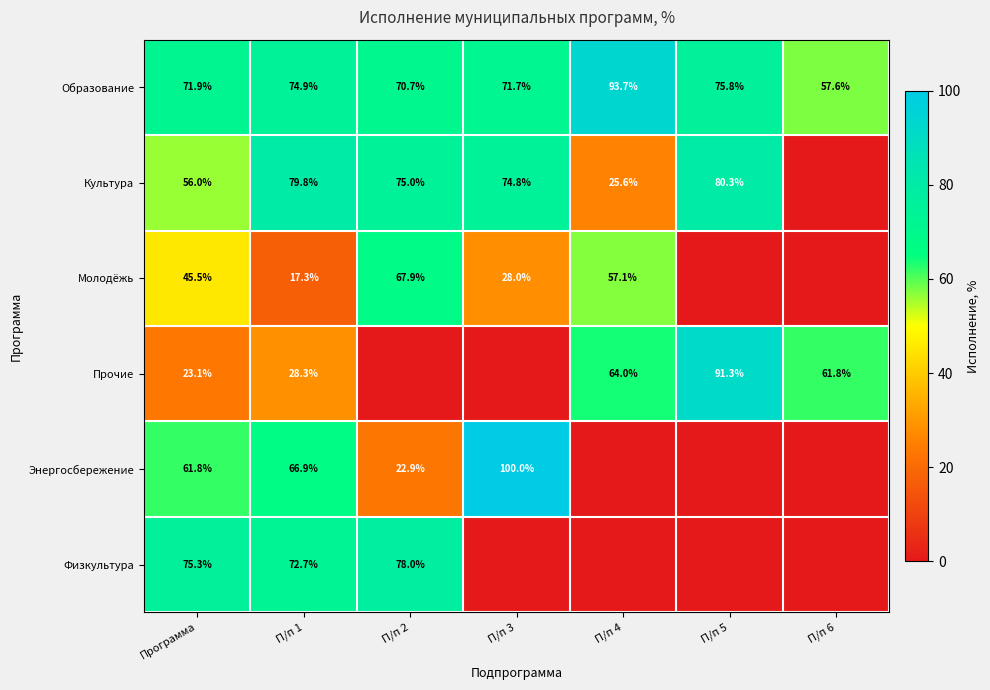

What is the maximum value shown in the chart?

100.0